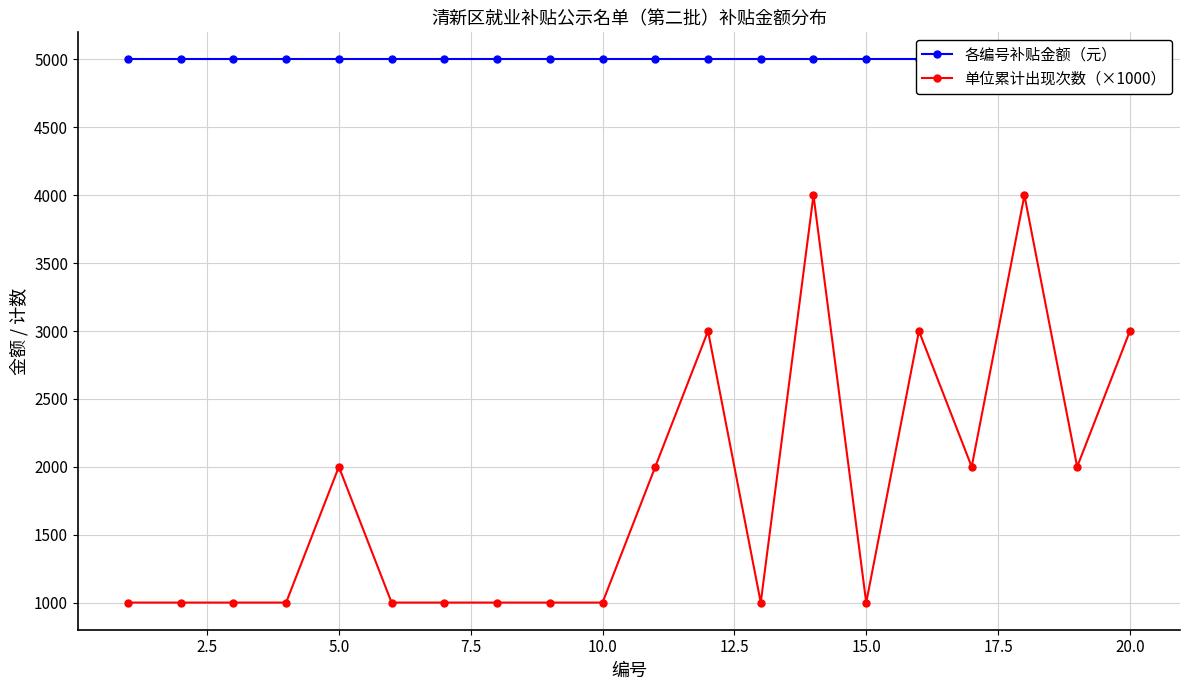

What is the average value of the 单位累计出现次数（×1000） series?

1800